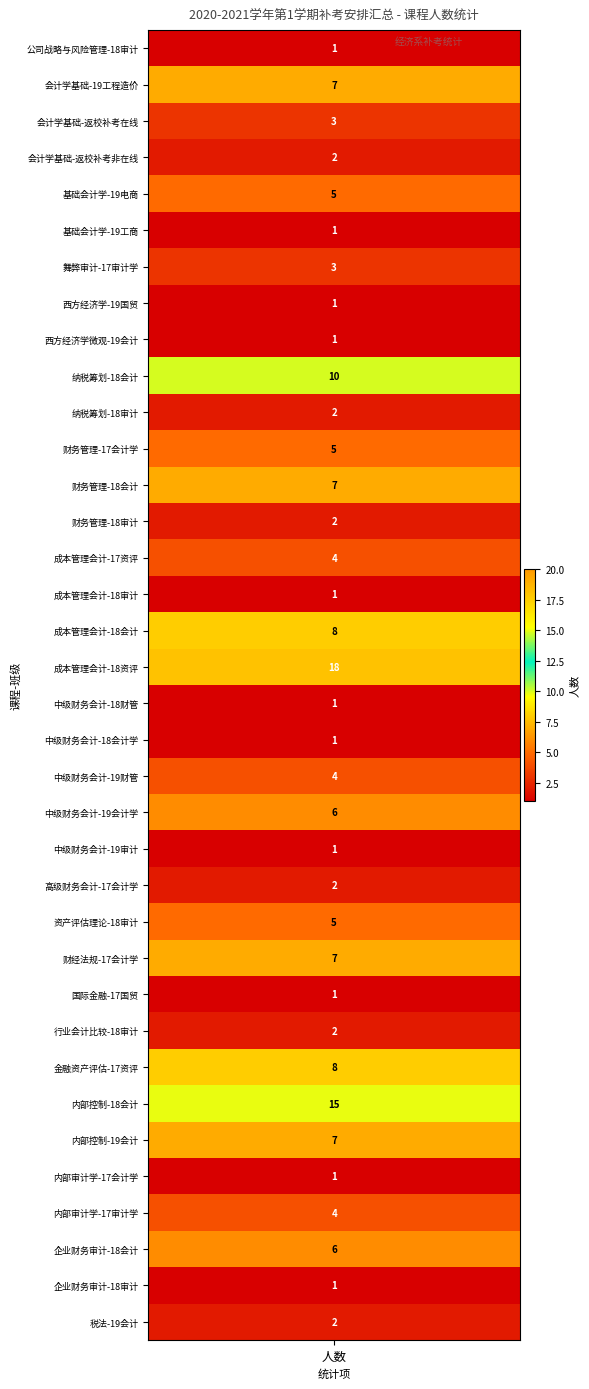

What is the sum of the values at 8 and 6?

4